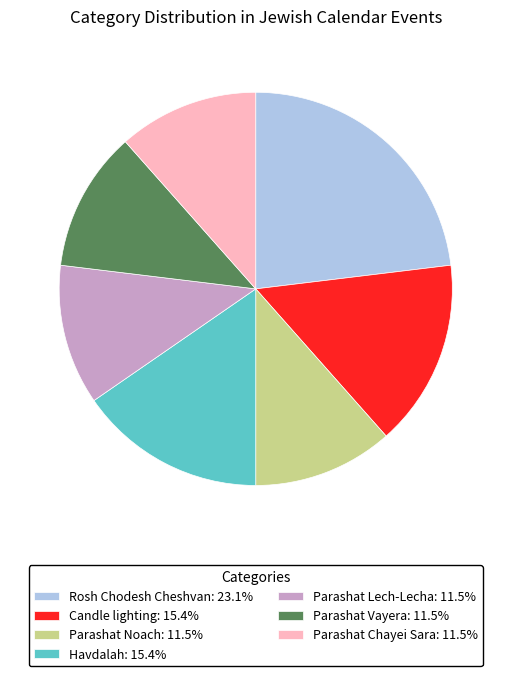

Which category has the biggest portion of the pie?

Rosh Chodesh Cheshvan